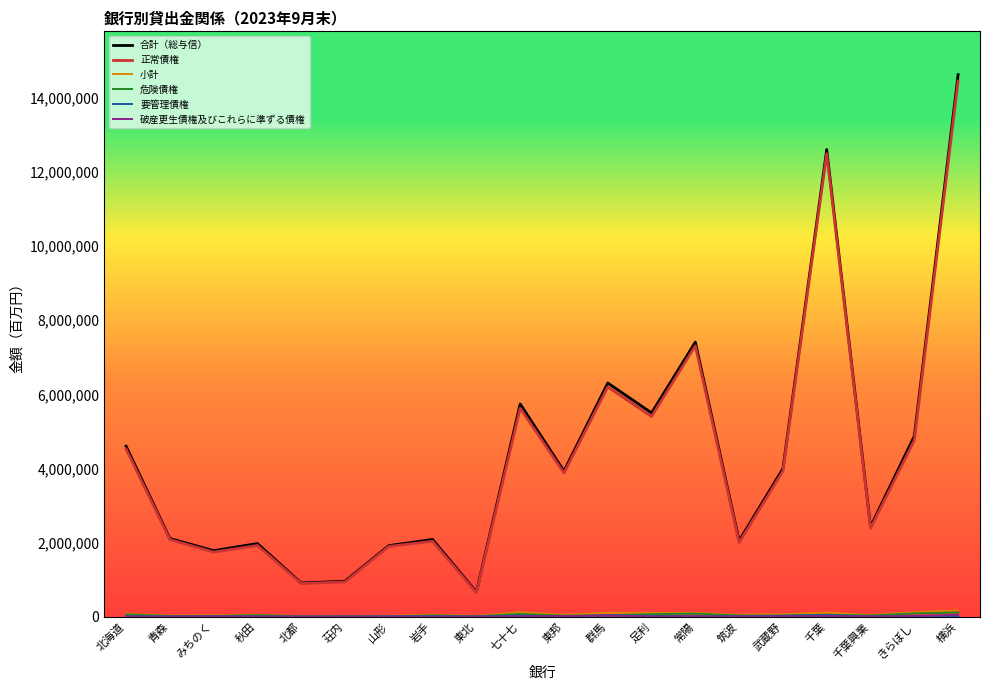

True or false: 小計 and 合計（総与信） intersect in this chart.

False